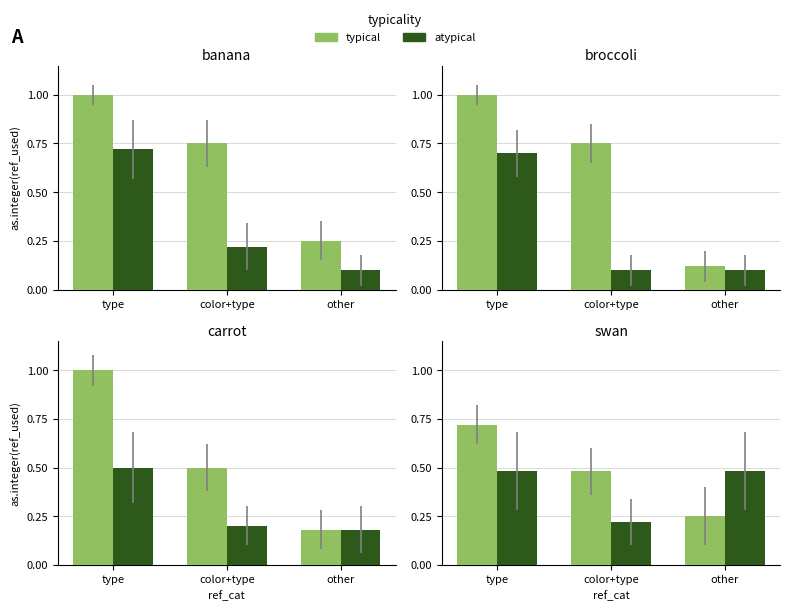

What is the difference between the typical values at other and type?

0.5